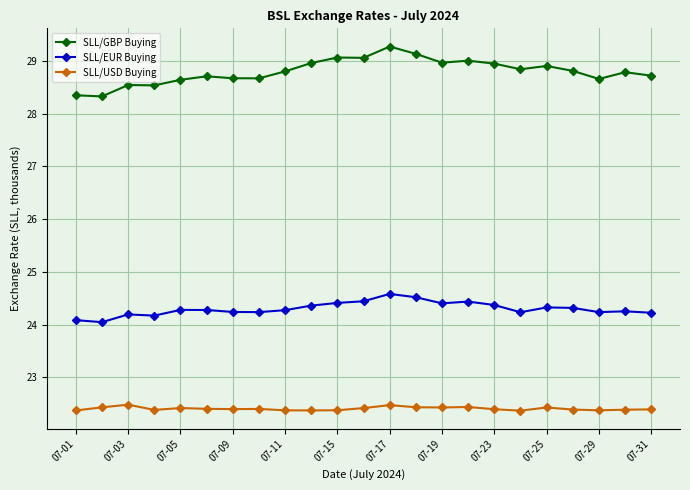

True or false: SLL/USD Buying has more than 2 interior local peaks.

True